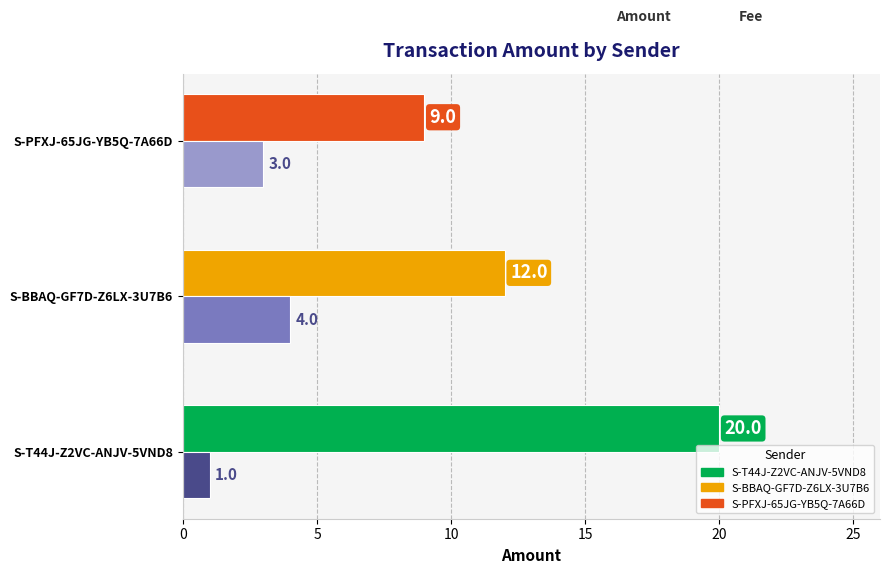

Which category has the lowest value across all series?

S-T44J-Z2VC-ANJV-5VND8